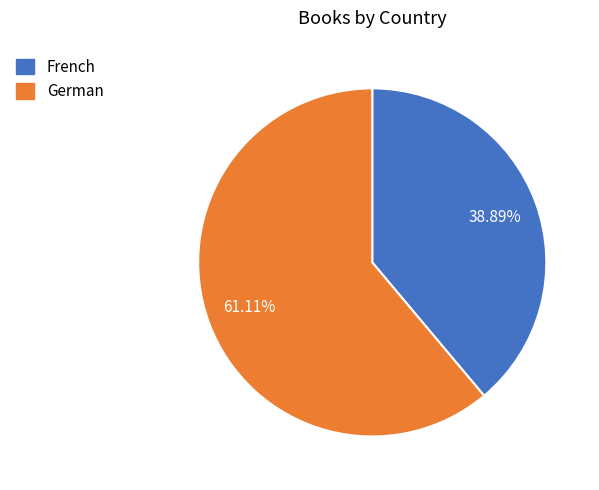

What is the smallest slice in the pie chart?

French